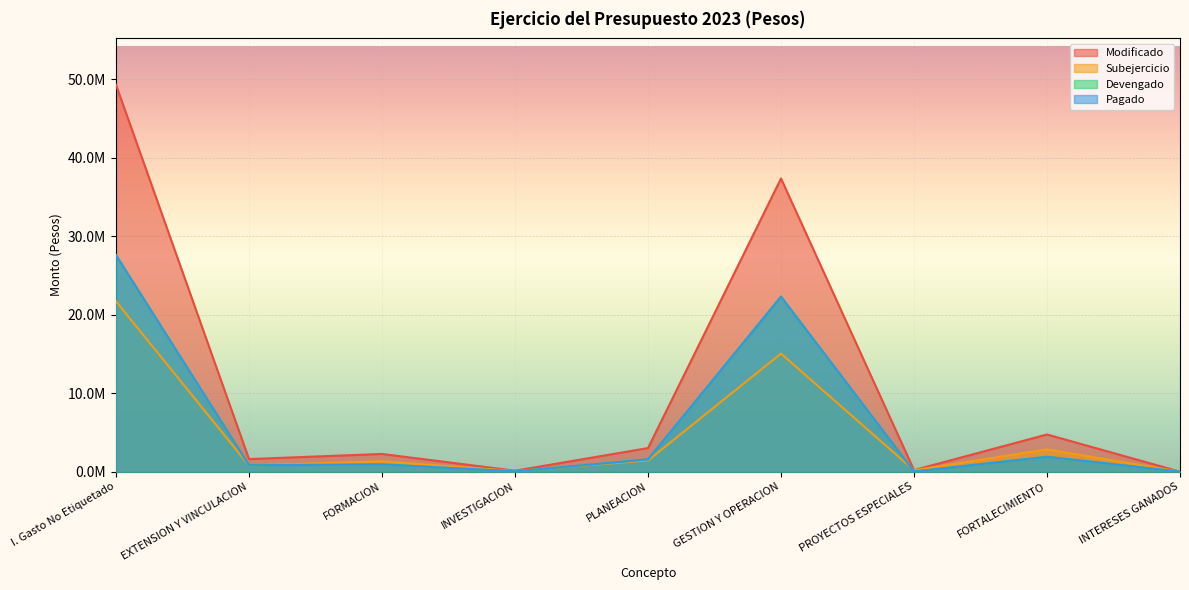

Which series changed the most between PLANEACION and PROYECTOS ESPECIALES?

Modificado